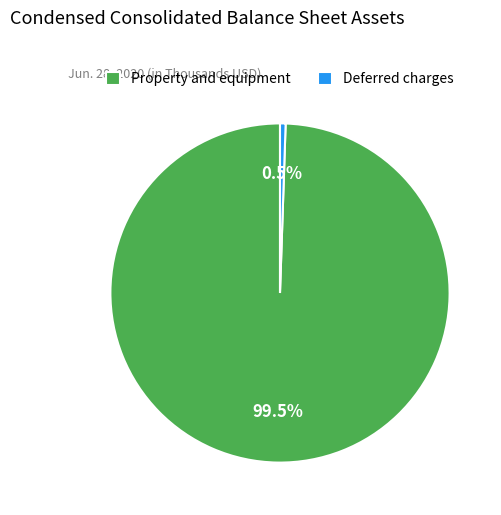

What percentage is NOT represented by Deferred charges?

99.5%